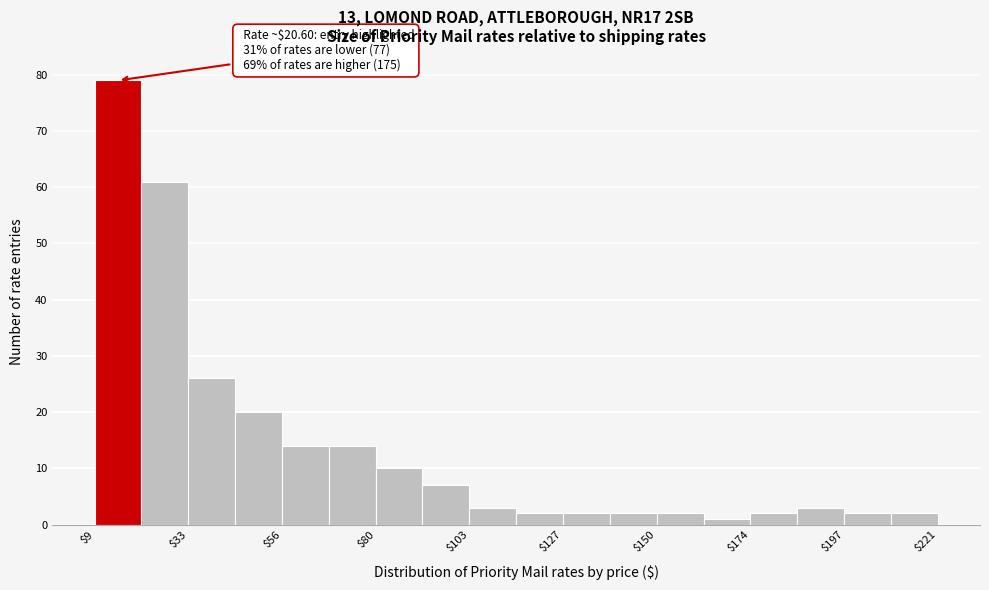

Read against the x-axis, roughly where is the centre of the tallest bar?

15